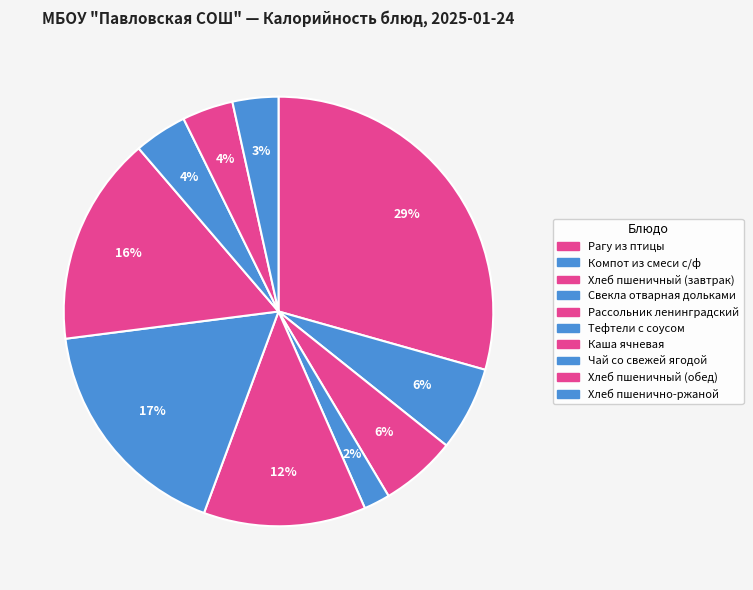

How many segments does this pie chart have?

10